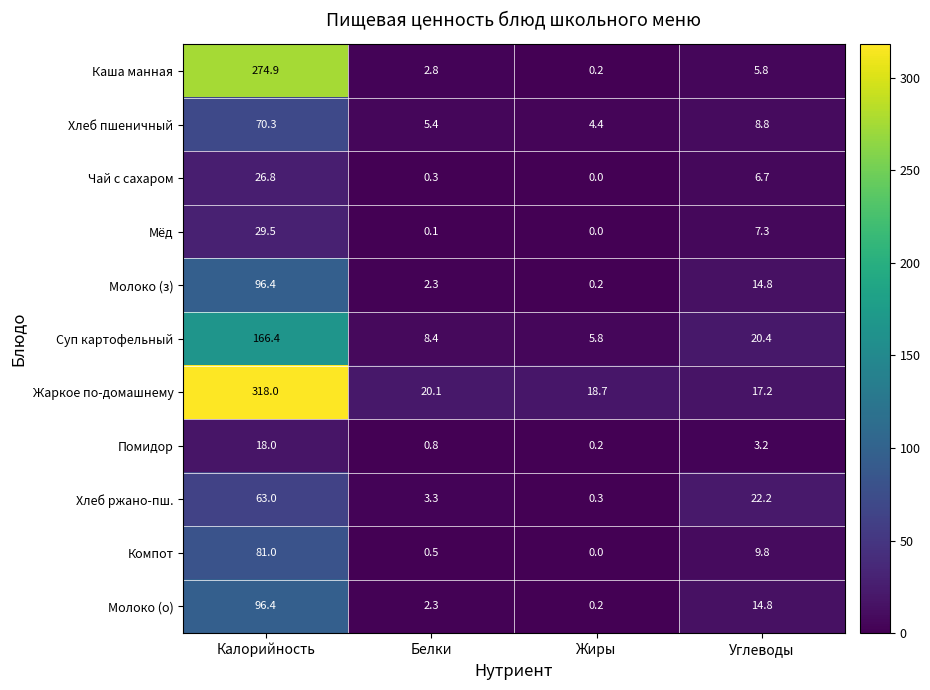

How many data points does each series have?

4